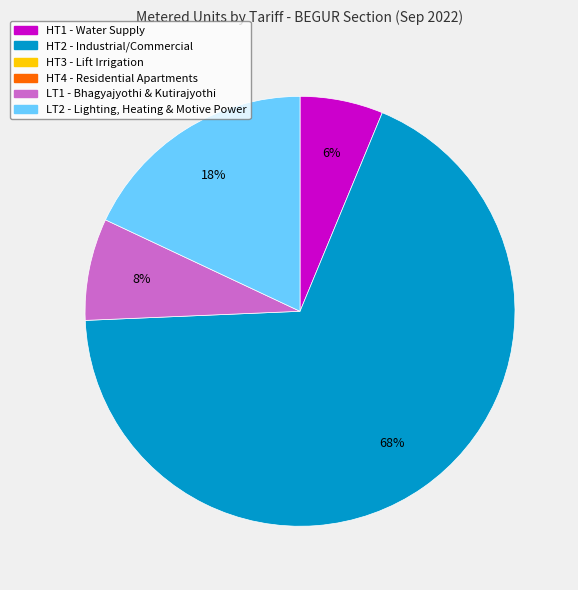

To the nearest percent, what is the average slice percentage?

25%